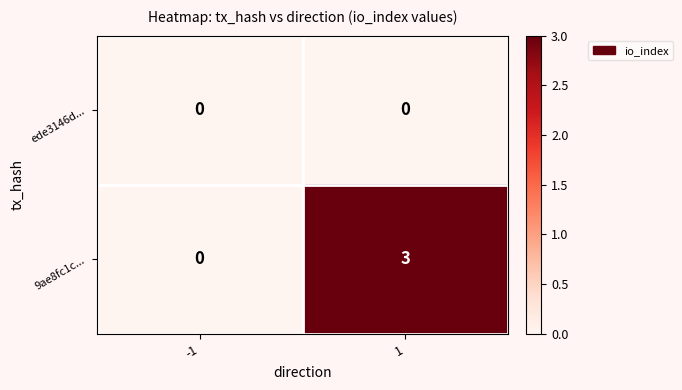

Reading left to right, what are all the values shown in this chart?

ede3146d...: -1=0	1=0
9ae8fc1c...: -1=0	1=3